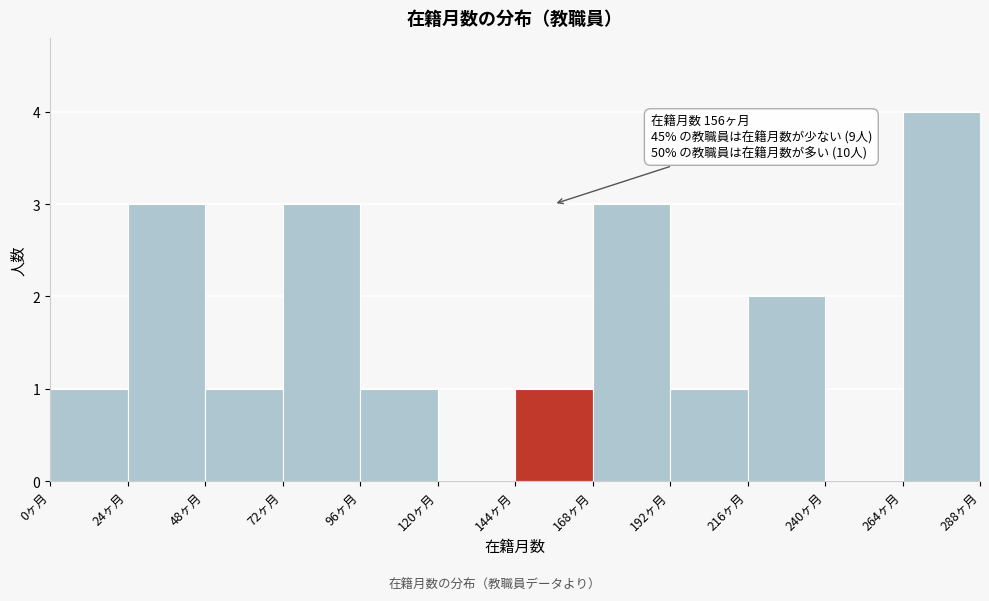

Over which range of the x-axis is the bar tallest?

264 to 288